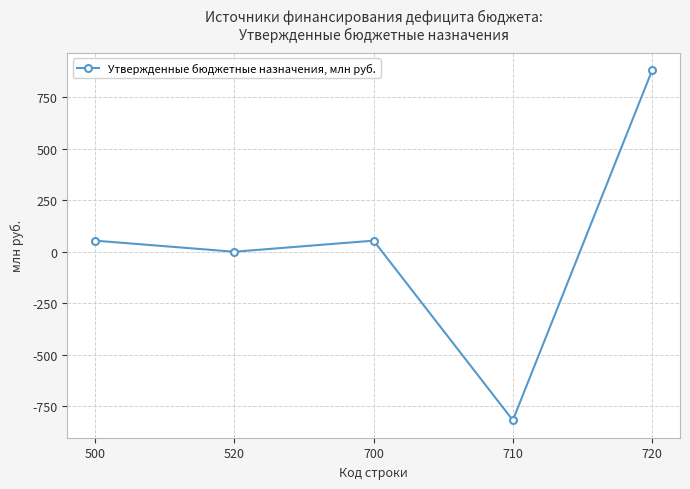

True or false: the data shows -396.5 at 710.

False